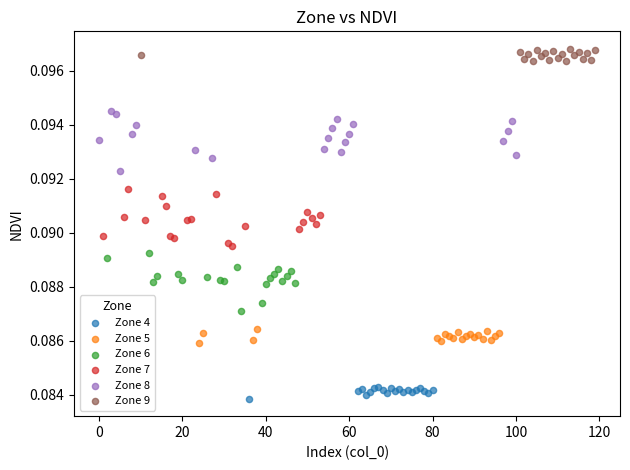

What are all the series names shown in the legend?

Zone 4, Zone 5, Zone 6, Zone 7, Zone 8, Zone 9